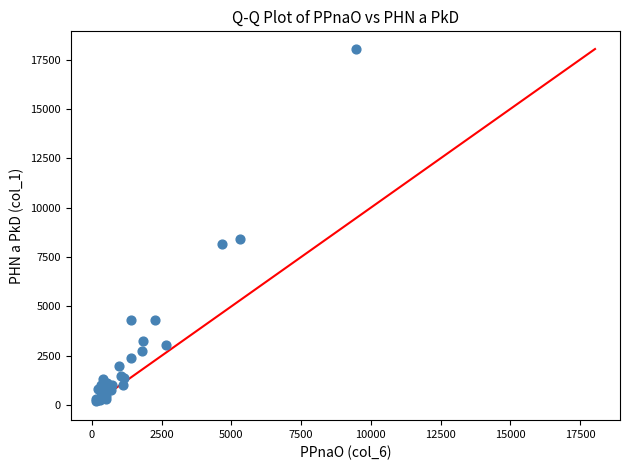

What Y value in the scatter plot is closest to 9112?

8419